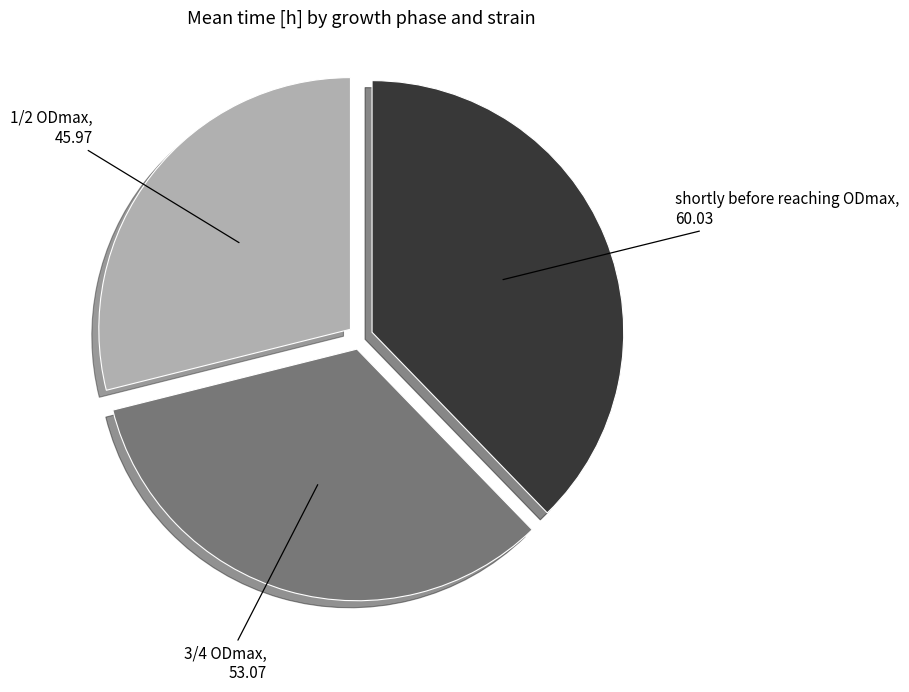

True or false: shortly before reaching ODmax accounts for 49% of the total.

False